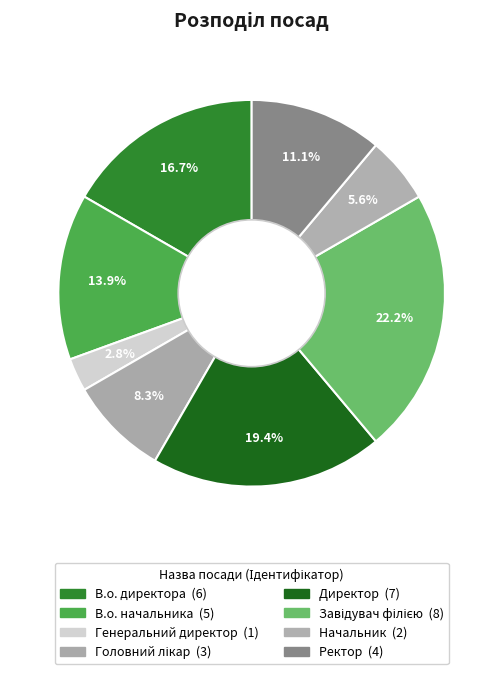

To the nearest percent, what is the difference between the largest and smallest slice percentages?

19%